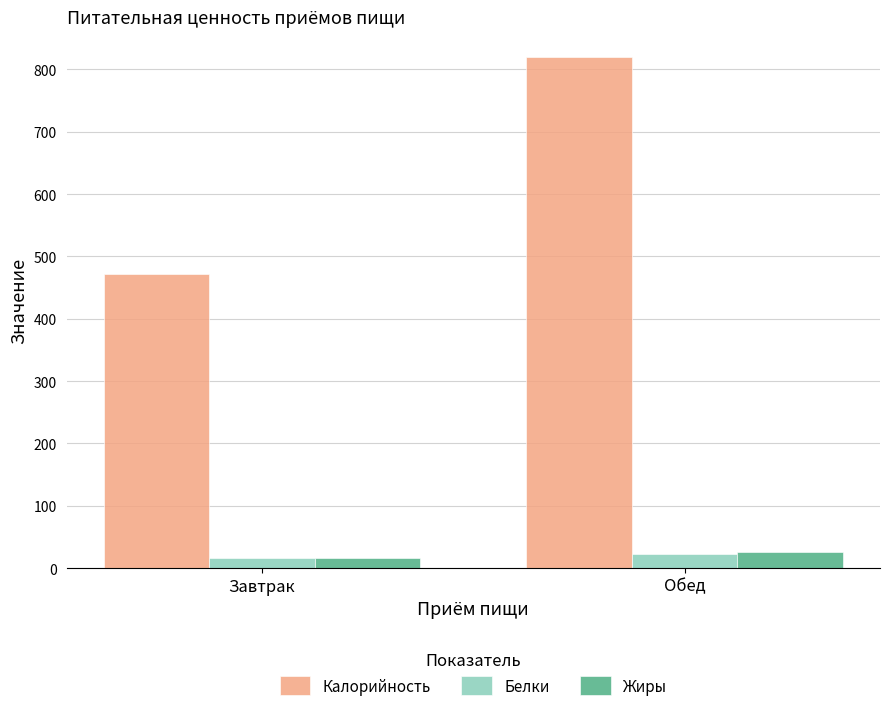

What is the label of the 1st bar from the left?

Завтрак